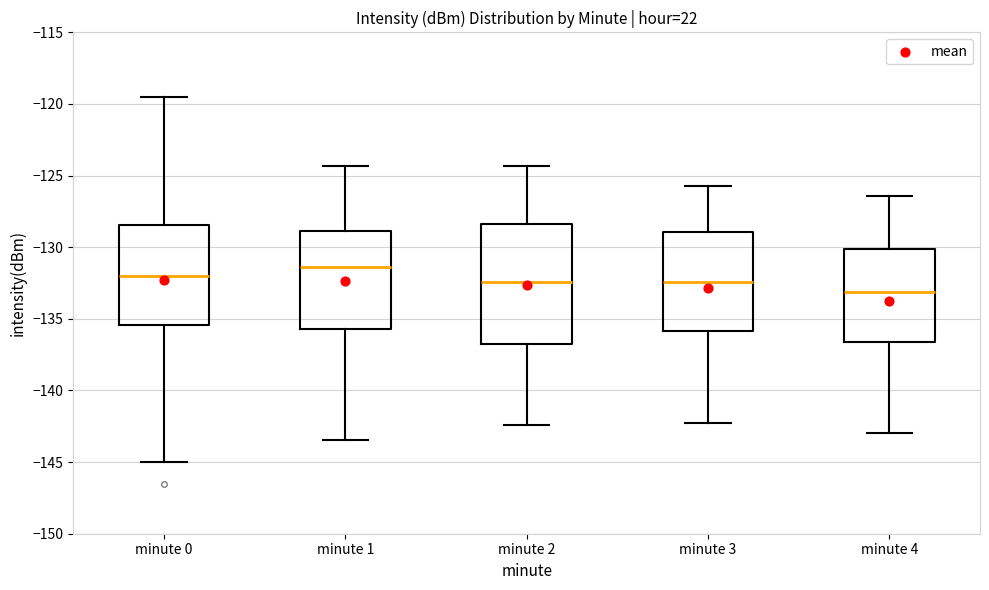

Where is the upper edge of the box for minute 3 on the y-axis? The values are not printed on the chart, so give them approximately, as read against the axis.

-129.0